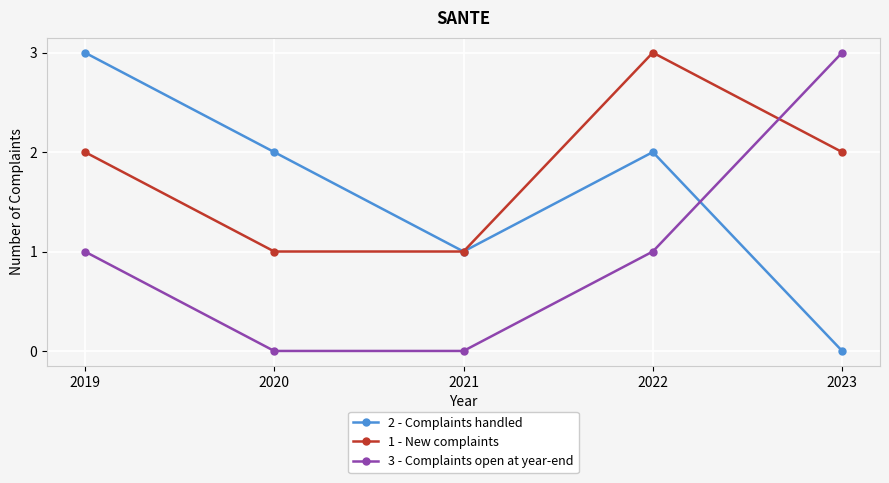

What is the total value across all series at 2023?

5